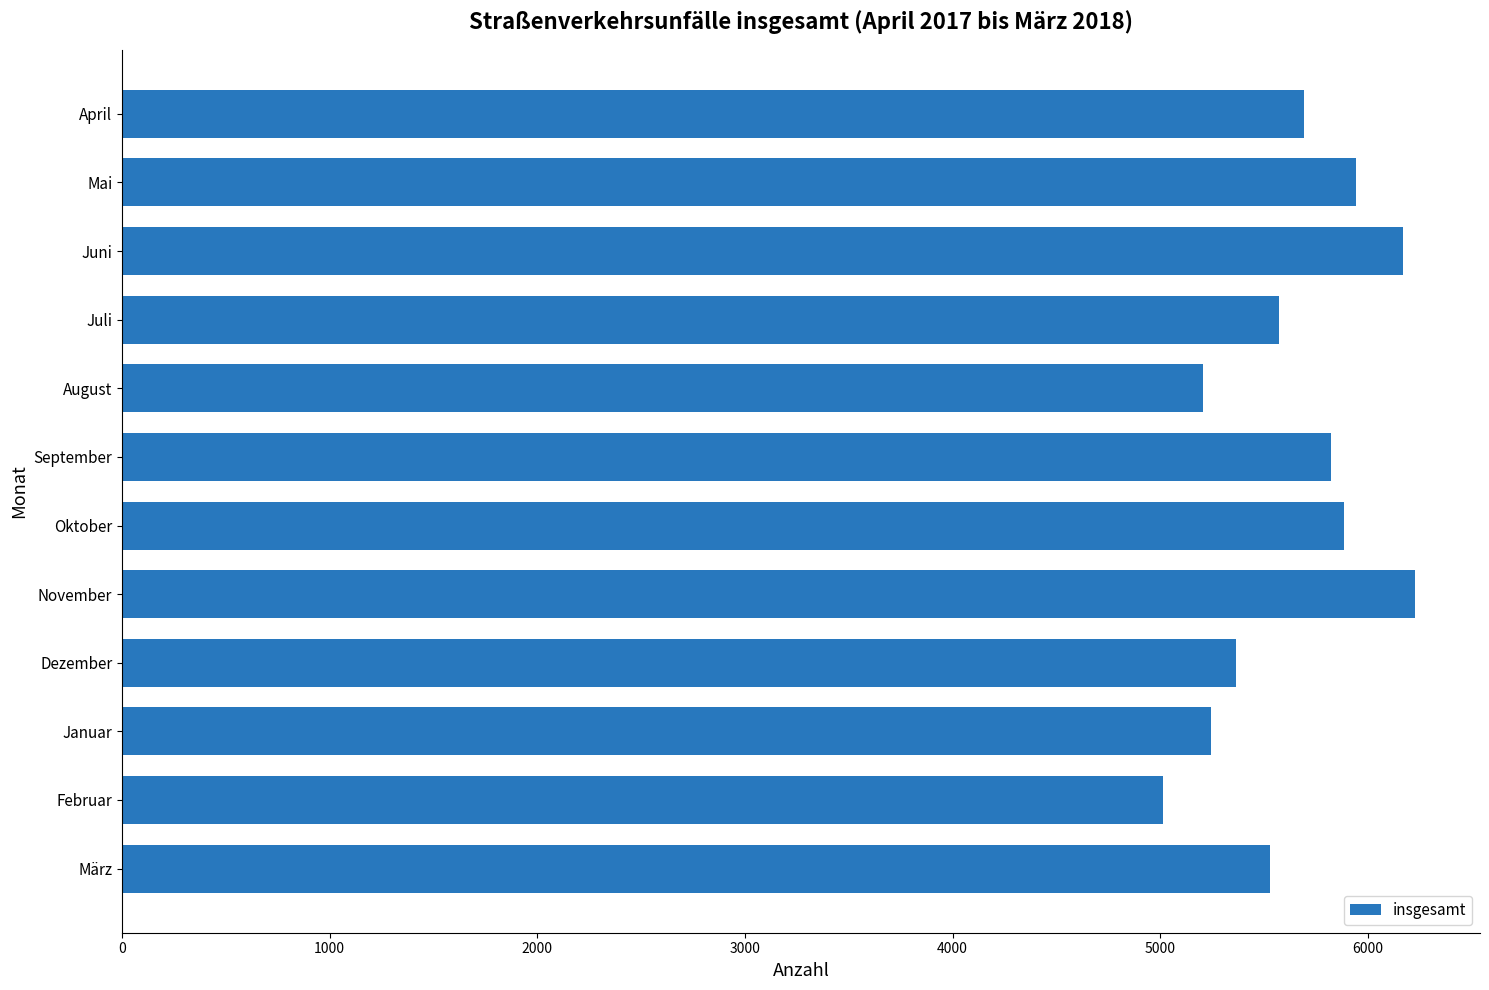

How many data points are less than 5691?

6